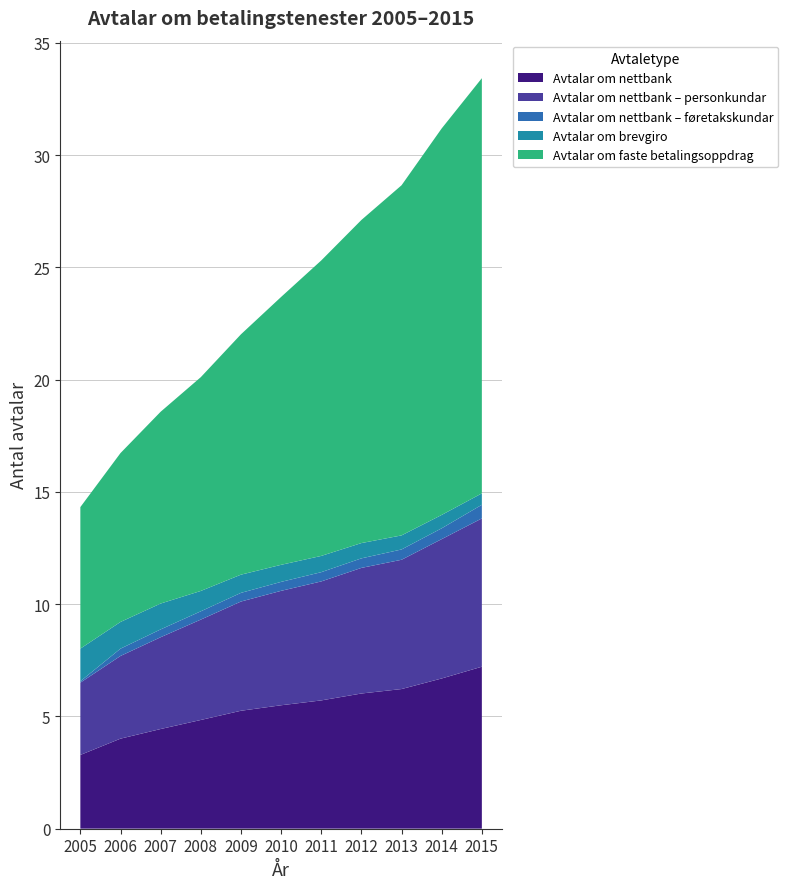

Reading left to right, list all the values displayed in this chart.

Avtalar om nettbank: 3282793	4009321	4438137	4841244	5251874	5496535	5712911	6020427	6218674	6690106	7213825
Avtalar om nettbank – personkundar: 3221839	3683843	4089644	4471351	4865720	5097505	5300353	5595545	5759449	6207945	6606198
Avtalar om nettbank – føretakskundar: 60954	325478	348493	369893	386154	399030	412558	424882	459225	482161	607627
Avtalar om brevgiro: 1453825	1189770	1152349	906957	810818	759995	723867	681023	626342	596126	508134
Avtalar om faste betalingsoppdrag: 6305218	7523461	8544208	9523732	10707639	11933080	13162659	14393988	15597964	17218355	18496228